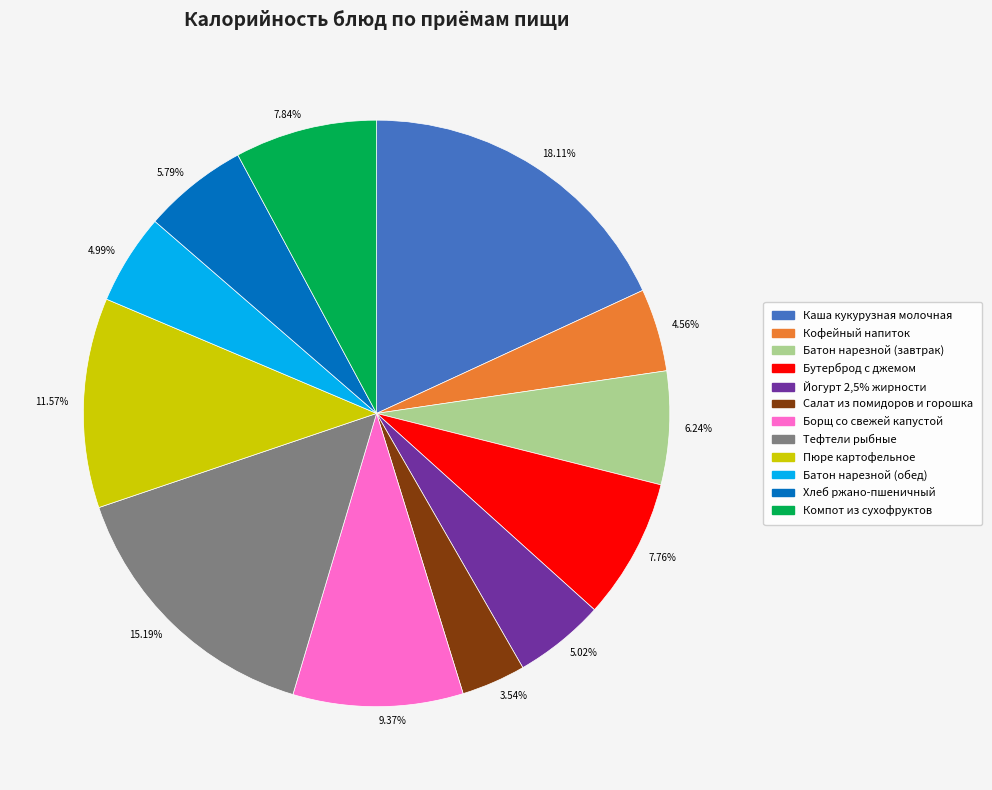

Is there any slice that represents more than half of the pie?

No